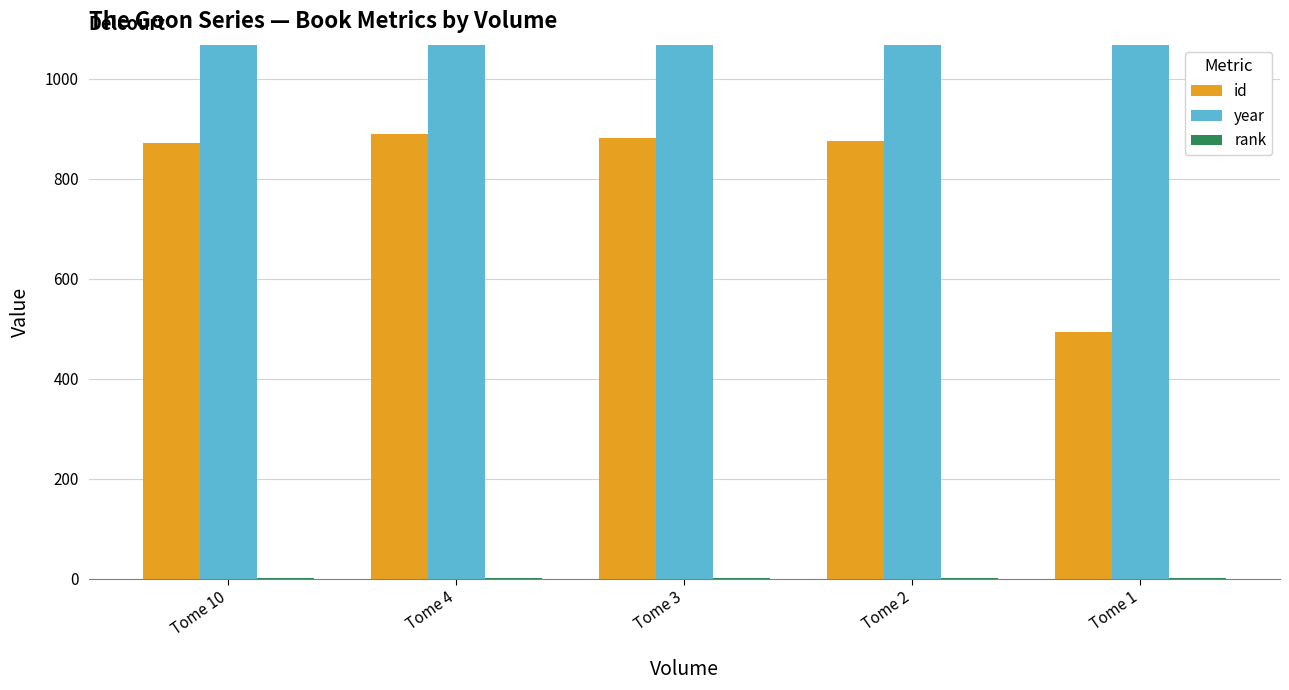

List the series in order of their peak value, lowest first.

rank, id, year